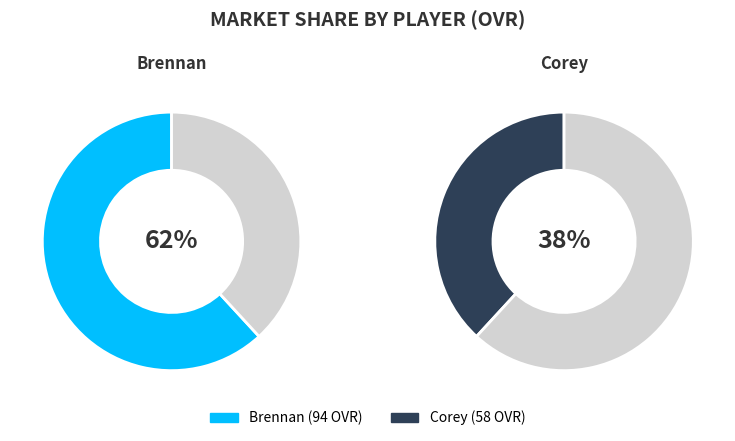

Combined, what portion of the pie is Corey and Brennan?

100.0%